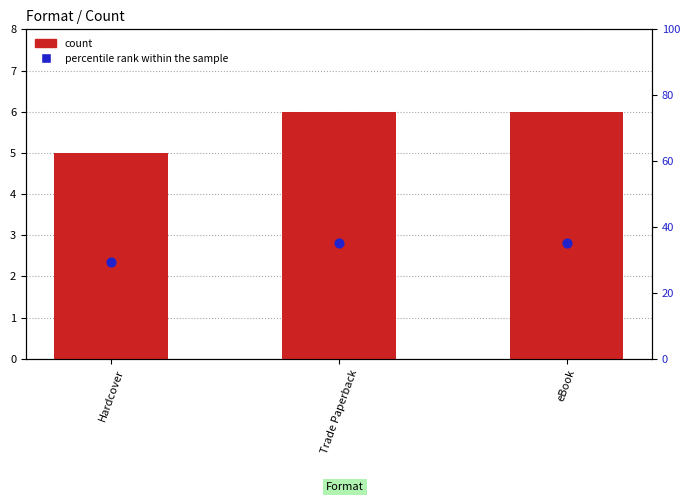

Which series has the widest spread of Y values?

percentile rank within the sample